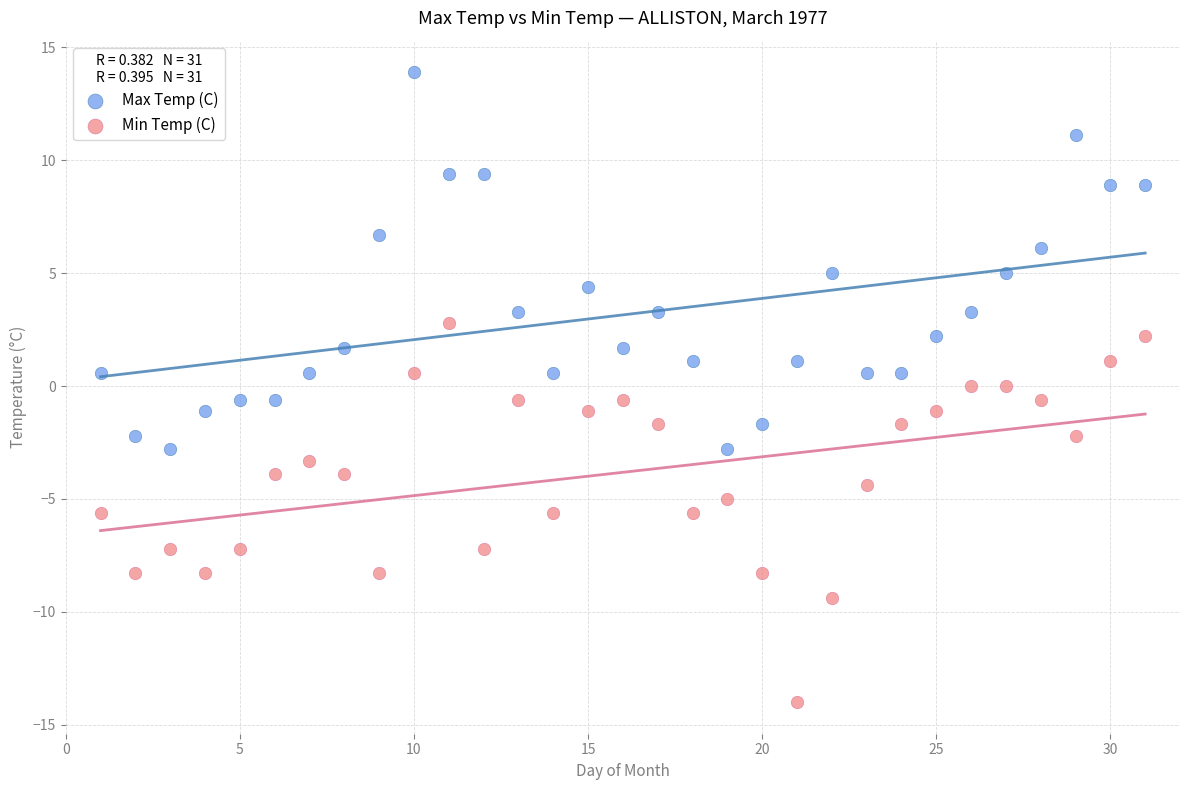

Across all data points, what is the range of X values (max minus min)?

30.0